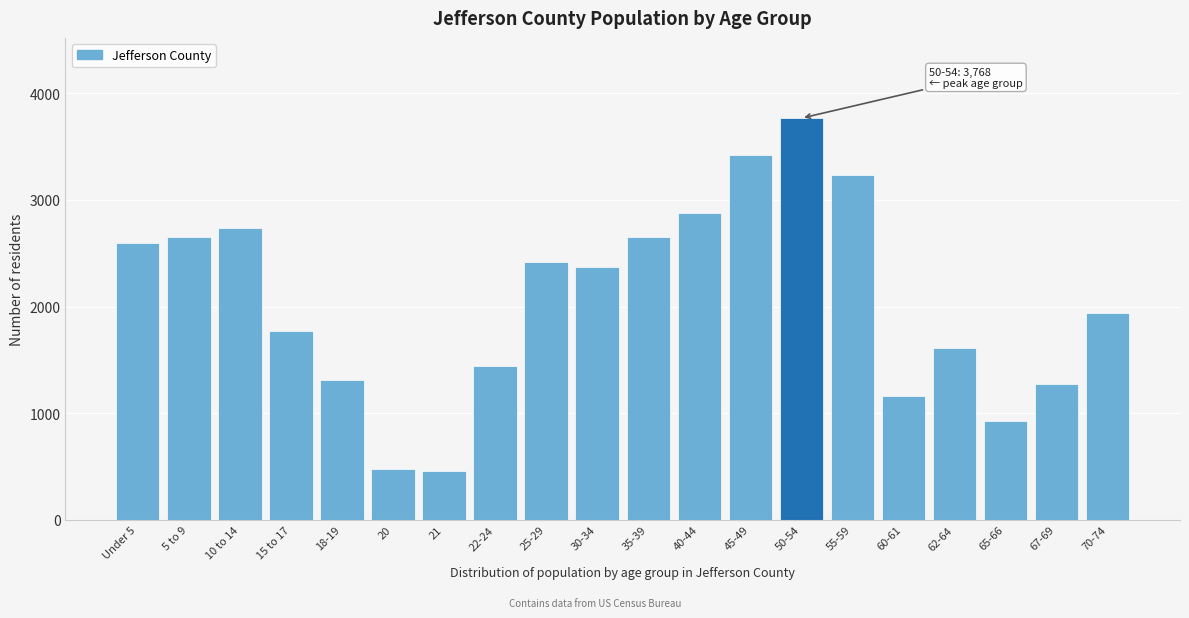

What is the difference between the values at 62-64 and 15 to 17?

160